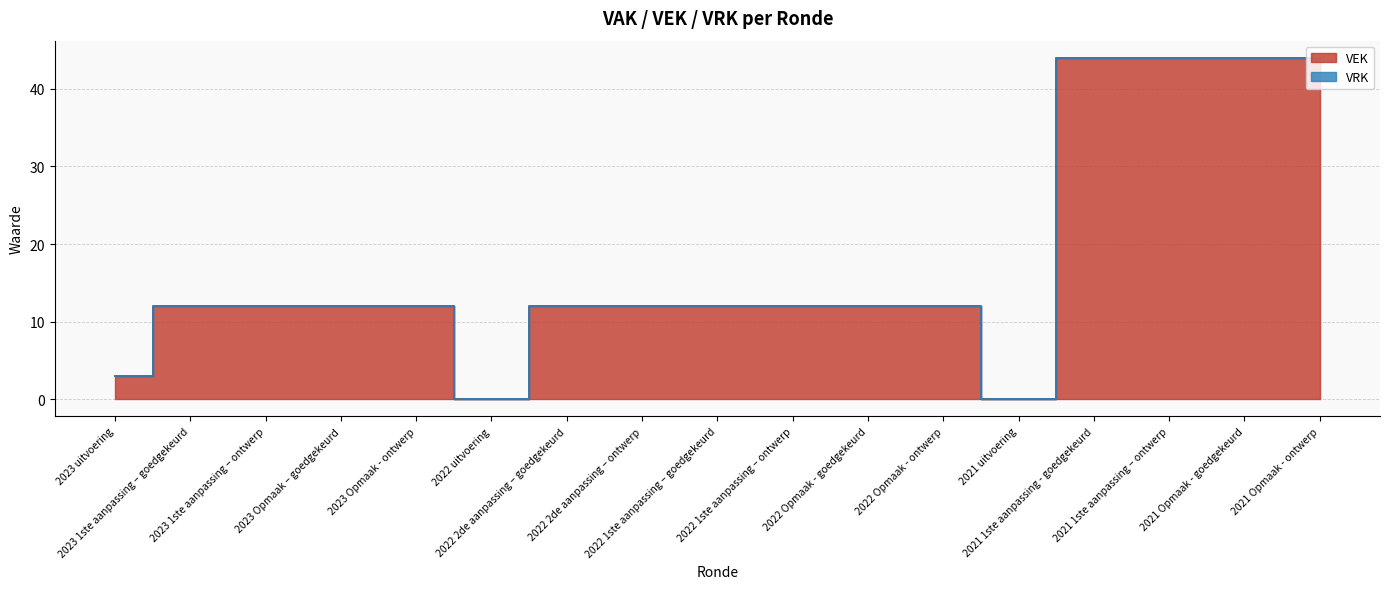

At which label does the data first exceed 12?

2021 1ste aanpassing - goedgekeurd